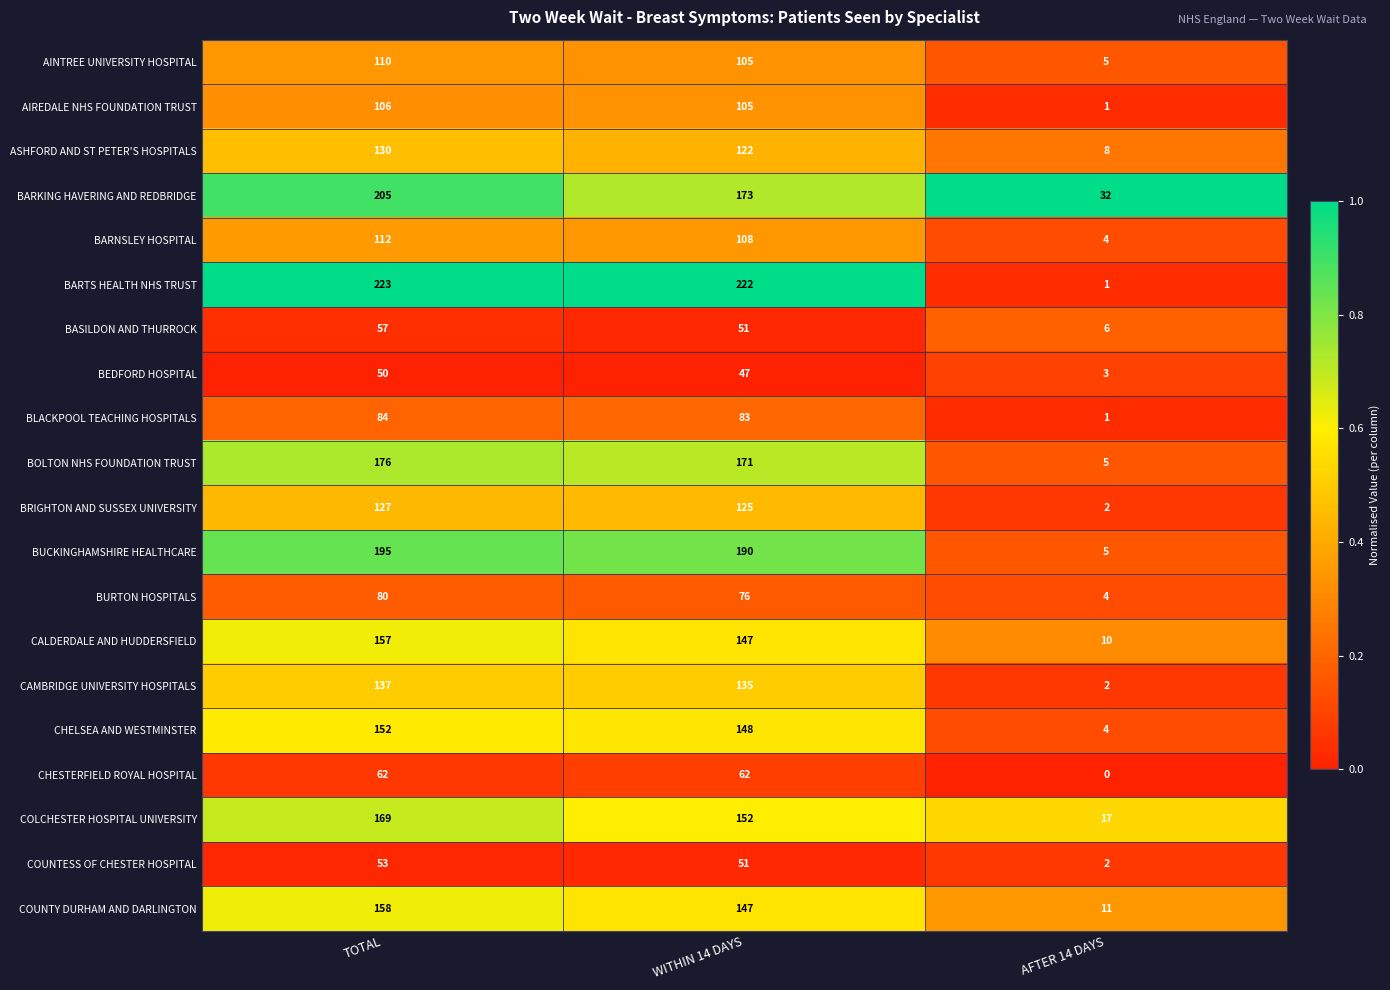

Rank the series by their maximum value, from lowest to highest.

BEDFORD HOSPITAL, COUNTESS OF CHESTER HOSPITAL, BASILDON AND THURROCK, CHESTERFIELD ROYAL HOSPITAL, BURTON HOSPITALS, BLACKPOOL TEACHING HOSPITALS, AIREDALE NHS FOUNDATION TRUST, AINTREE UNIVERSITY HOSPITAL, BARNSLEY HOSPITAL, BRIGHTON AND SUSSEX UNIVERSITY, ASHFORD AND ST PETER'S HOSPITALS, CAMBRIDGE UNIVERSITY HOSPITALS, CHELSEA AND WESTMINSTER, CALDERDALE AND HUDDERSFIELD, COUNTY DURHAM AND DARLINGTON, COLCHESTER HOSPITAL UNIVERSITY, BOLTON NHS FOUNDATION TRUST, BUCKINGHAMSHIRE HEALTHCARE, BARKING HAVERING AND REDBRIDGE, BARTS HEALTH NHS TRUST